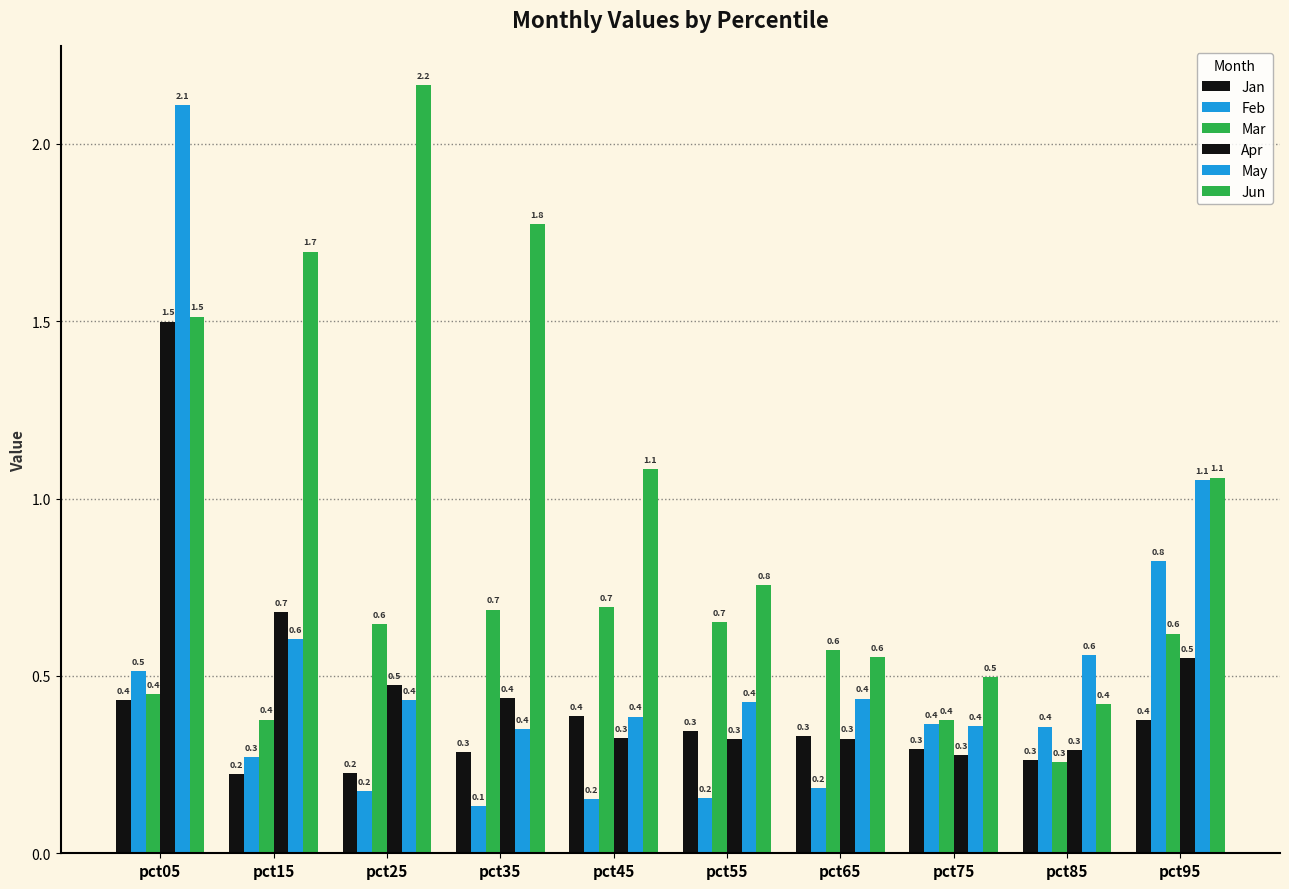

Reading left to right, extract all data points from this chart.

Jan: pct05=0.4	pct15=0.2	pct25=0.2	pct35=0.3	pct45=0.4	pct55=0.3	pct65=0.3	pct75=0.3	pct85=0.3	pct95=0.4
Feb: pct05=0.5	pct15=0.3	pct25=0.2	pct35=0.1	pct45=0.2	pct55=0.2	pct65=0.2	pct75=0.4	pct85=0.4	pct95=0.8
Mar: pct05=0.4	pct15=0.4	pct25=0.6	pct35=0.7	pct45=0.7	pct55=0.7	pct65=0.6	pct75=0.4	pct85=0.3	pct95=0.6
Apr: pct05=1.5	pct15=0.7	pct25=0.5	pct35=0.4	pct45=0.3	pct55=0.3	pct65=0.3	pct75=0.3	pct85=0.3	pct95=0.5
May: pct05=2.1	pct15=0.6	pct25=0.4	pct35=0.4	pct45=0.4	pct55=0.4	pct65=0.4	pct75=0.4	pct85=0.6	pct95=1.1
Jun: pct05=1.5	pct15=1.7	pct25=2.2	pct35=1.8	pct45=1.1	pct55=0.8	pct65=0.6	pct75=0.5	pct85=0.4	pct95=1.1